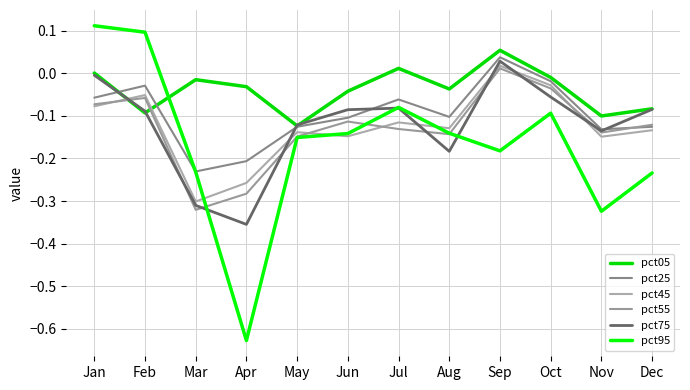

At how many categories does at least one series exceed 0?

4